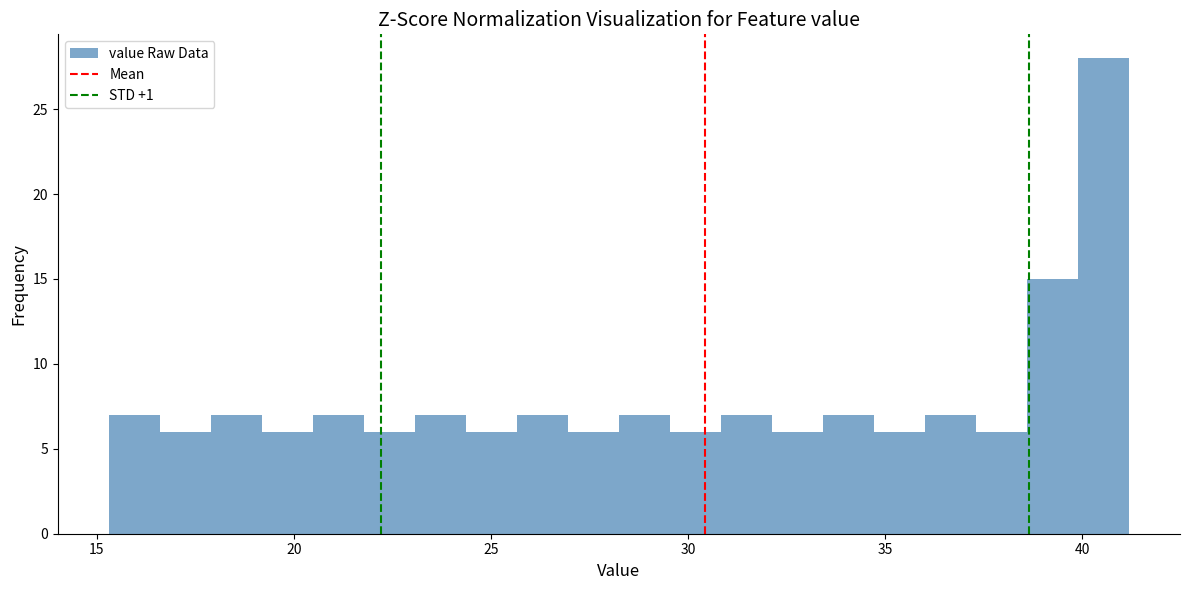

Read against the x-axis, roughly where is the centre of the tallest bar?

40.5